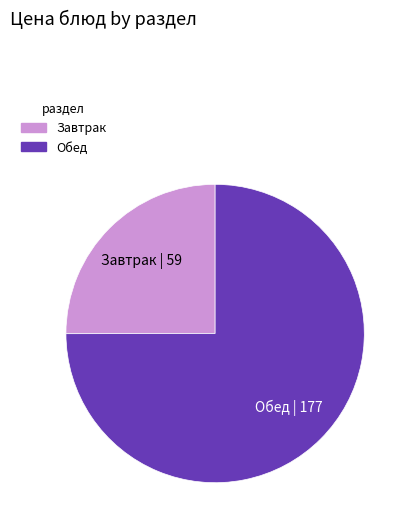

Is there any slice that represents more than half of the pie?

Yes